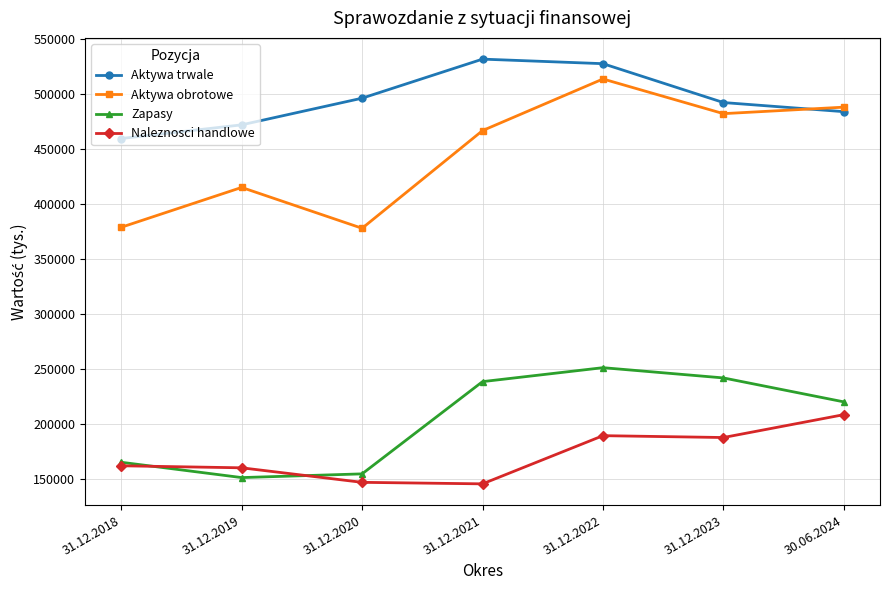

Where does the Zapasy series first go above 220518?

31.12.2021